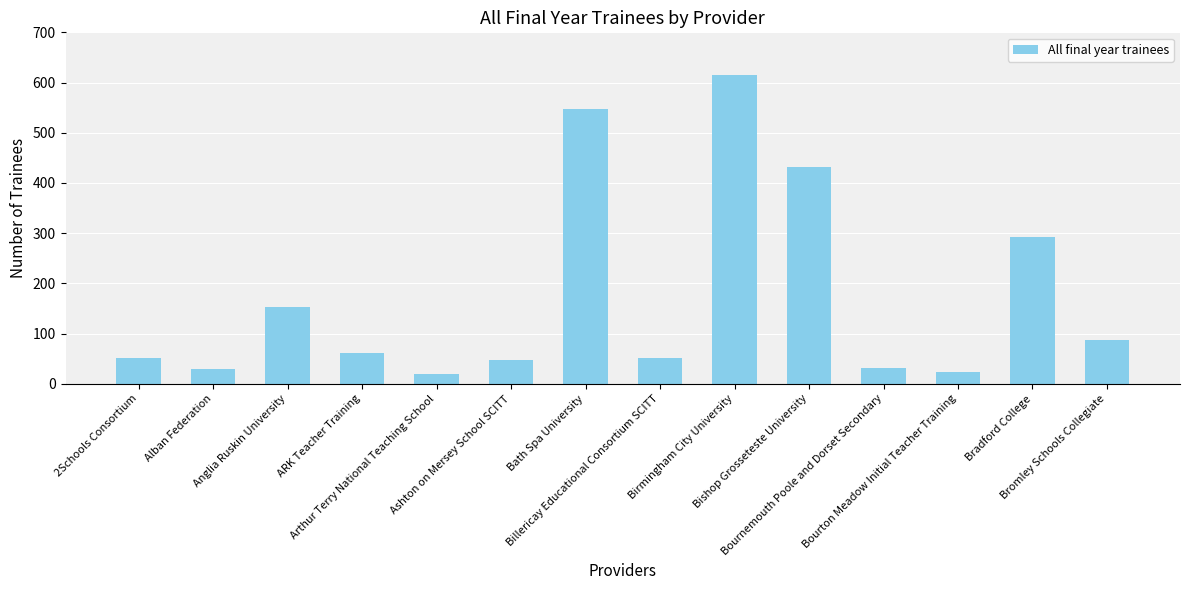

Does the chart contain stacked bars?

No